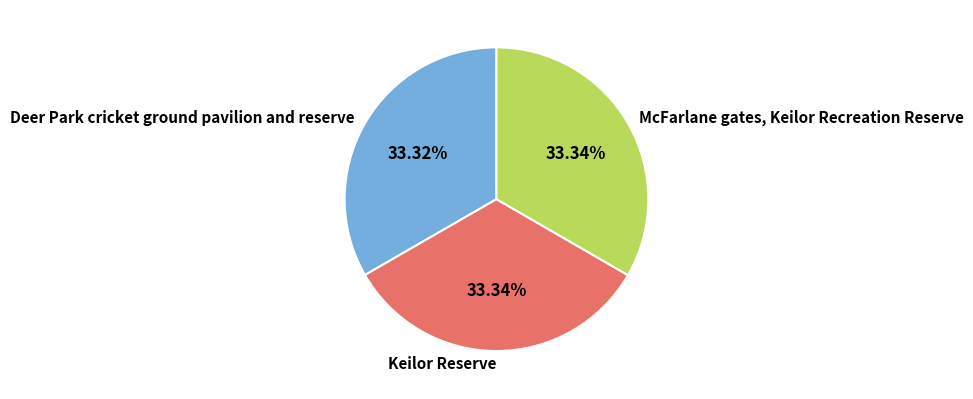

Do Deer Park cricket ground pavilion and reserve and McFarlane gates, Keilor Recreation Reserve together represent more than half of the pie?

Yes